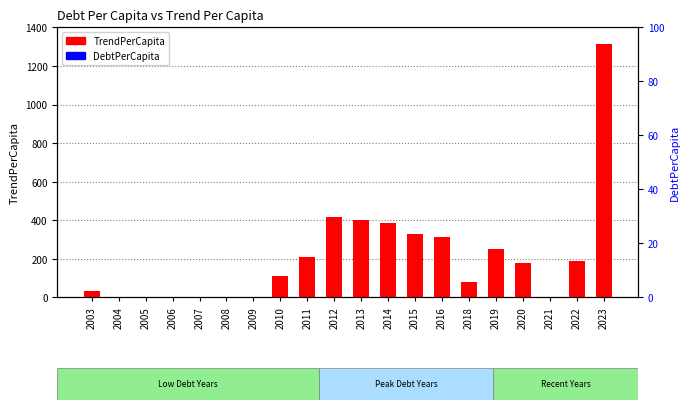

What are all the series names shown in the legend?

TrendPerCapita, DebtPerCapita